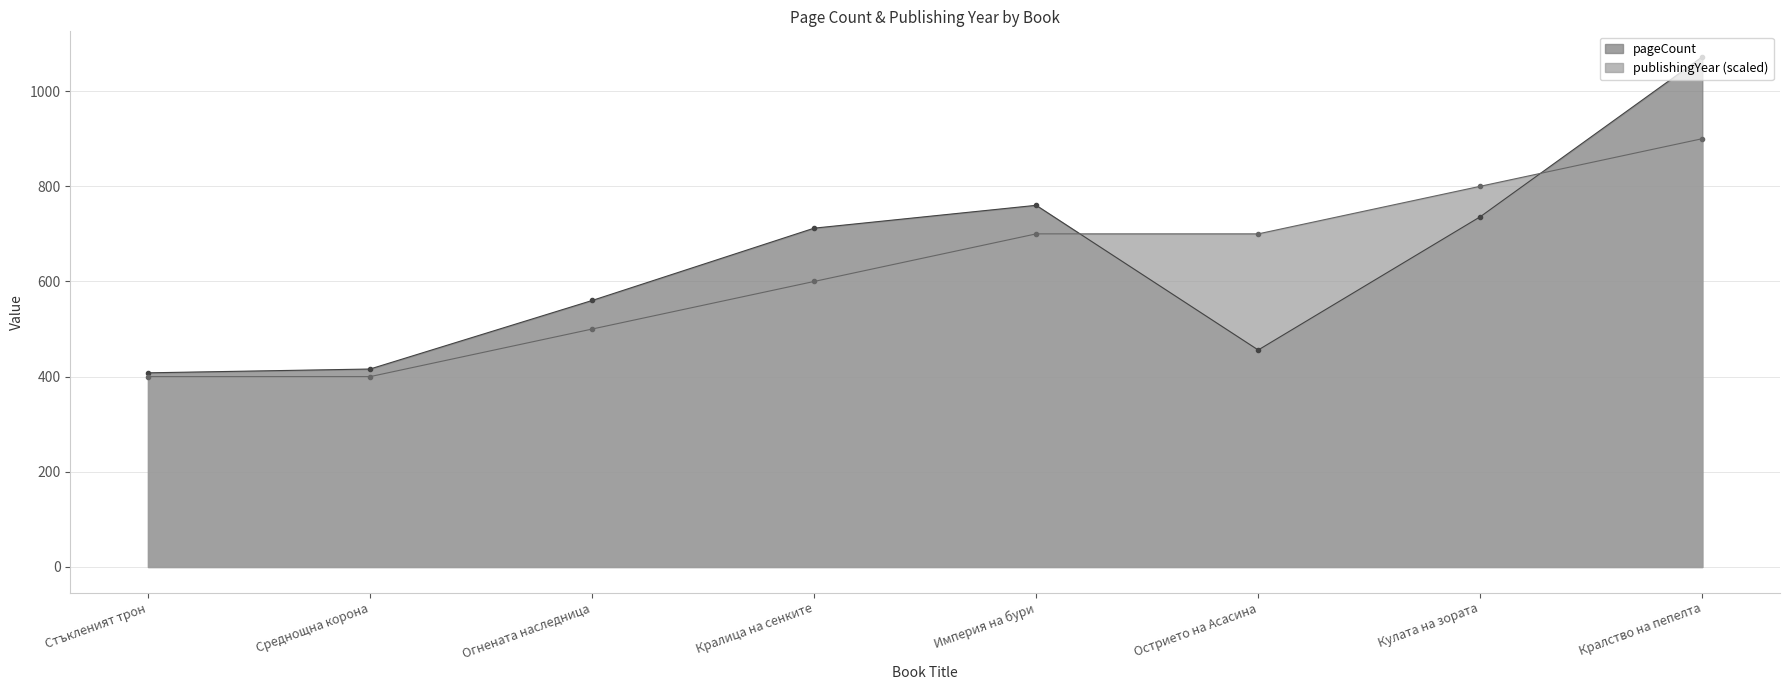

Which series has the largest total across all categories?

pageCount